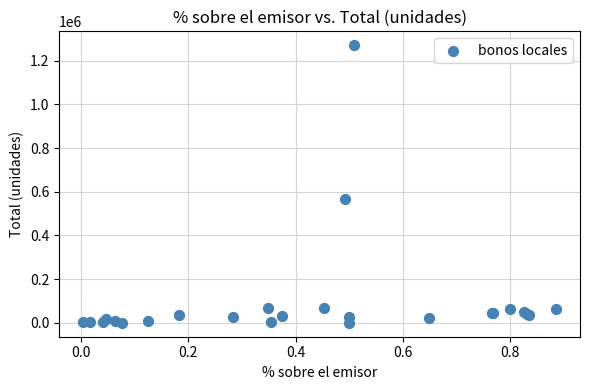

What Y value in the scatter plot is closest to 635399?

565012